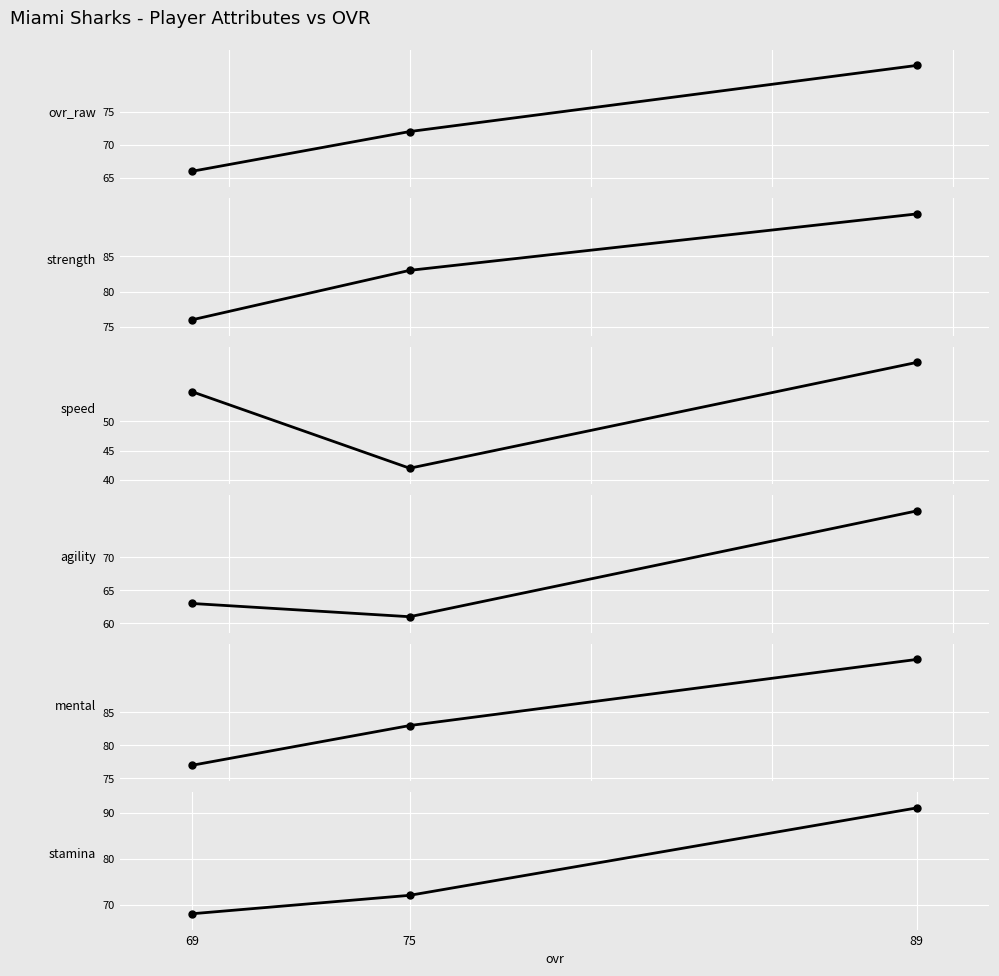

What is the maximum value for mental?

93